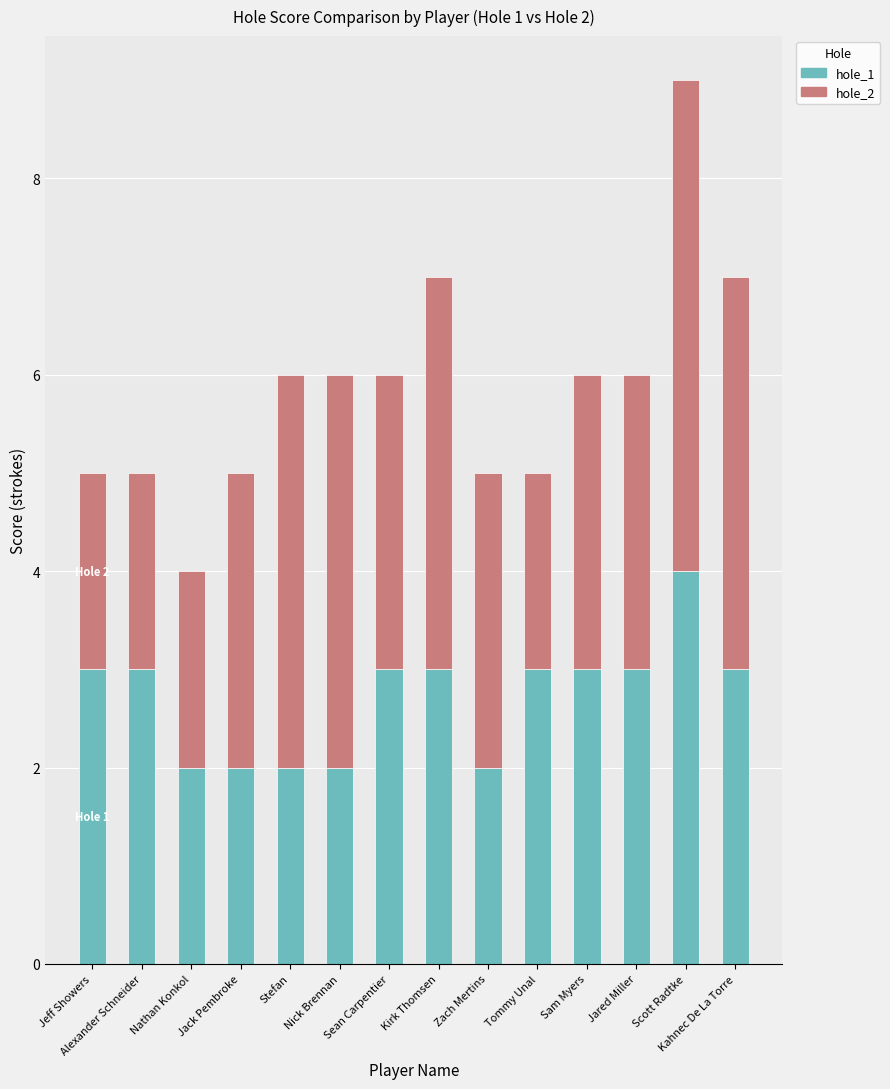

How many distinct data groups are displayed?

2